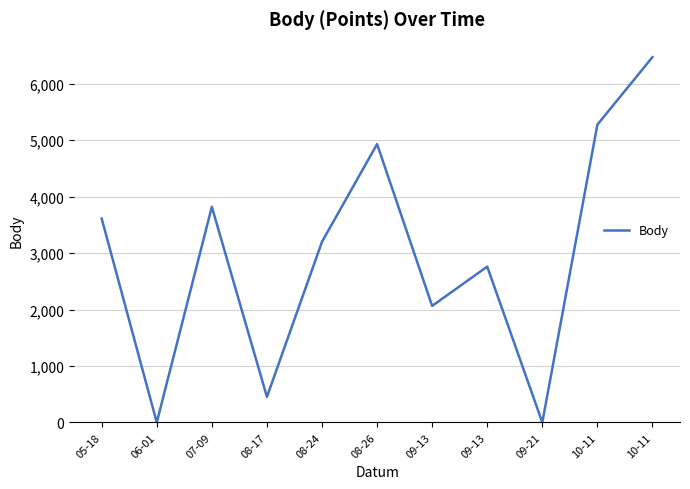

Is this an area chart (filled region under the line)?

No